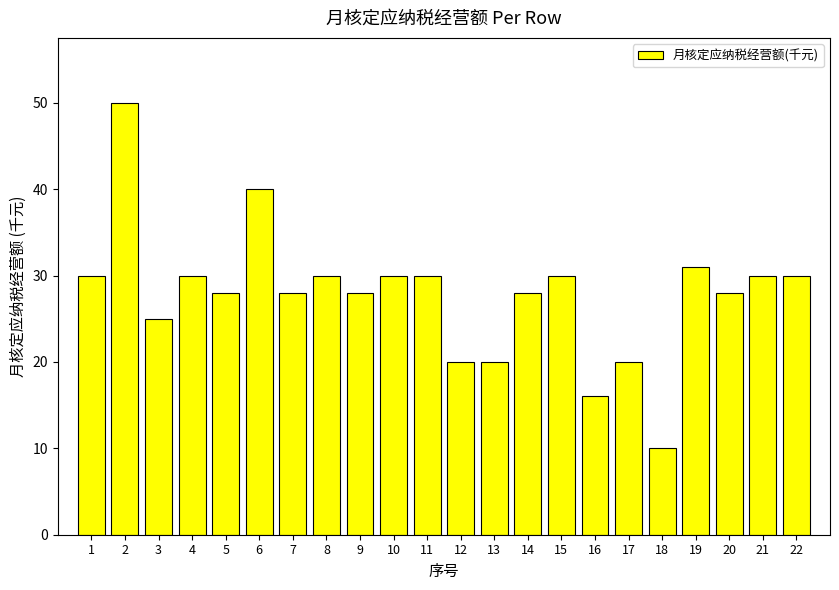

What is the approximate value at 1, to the nearest 5?

30